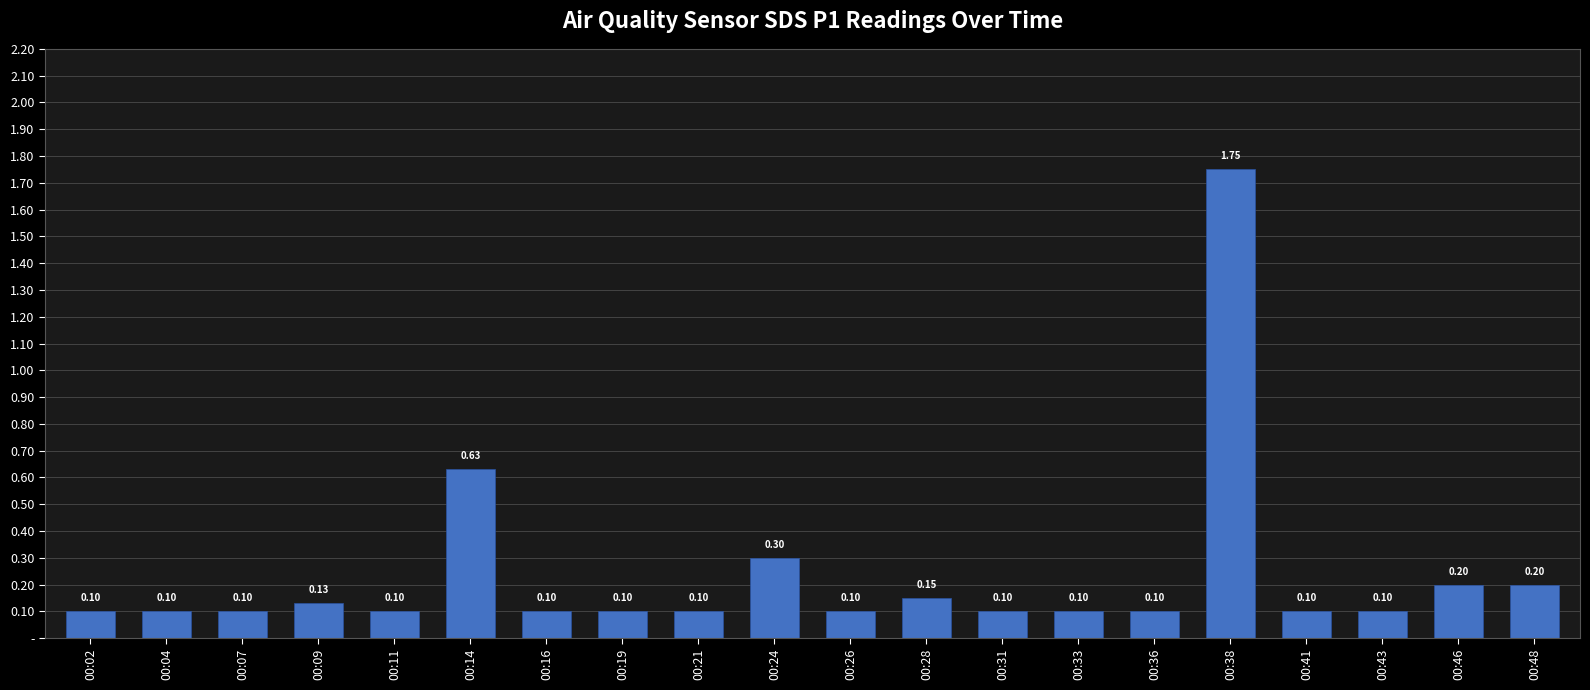

Read the value at 00:14.

0.6